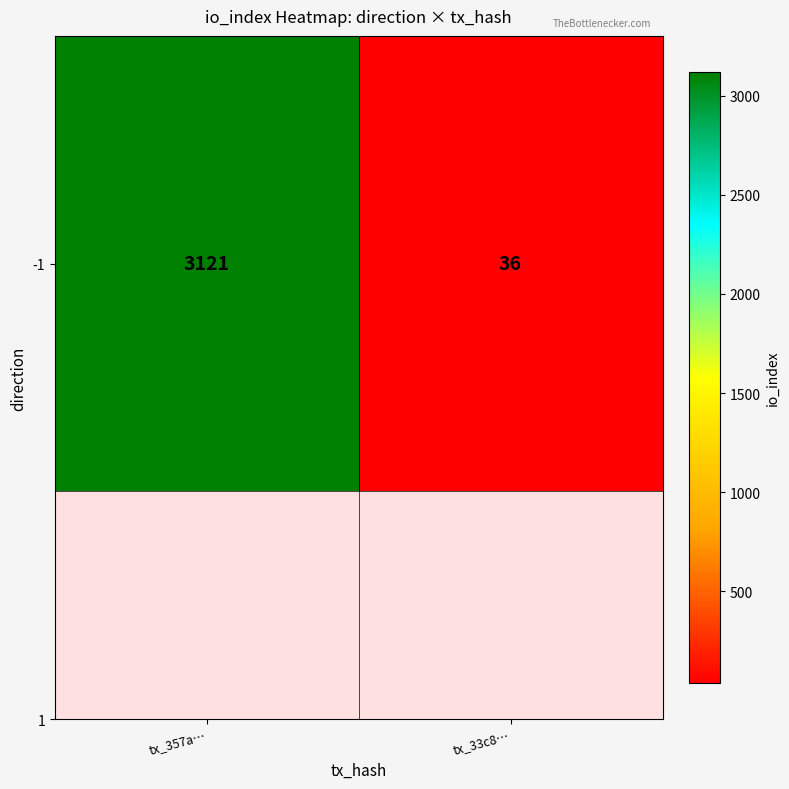

What value does the data have at tx_357a…, to the nearest 100?

3100